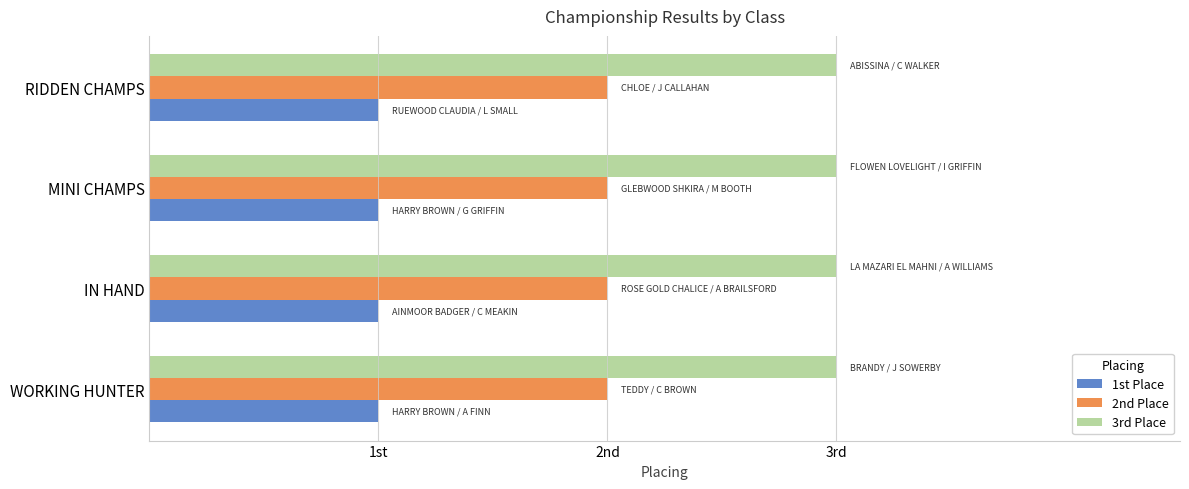

What is the greatest value displayed?

3